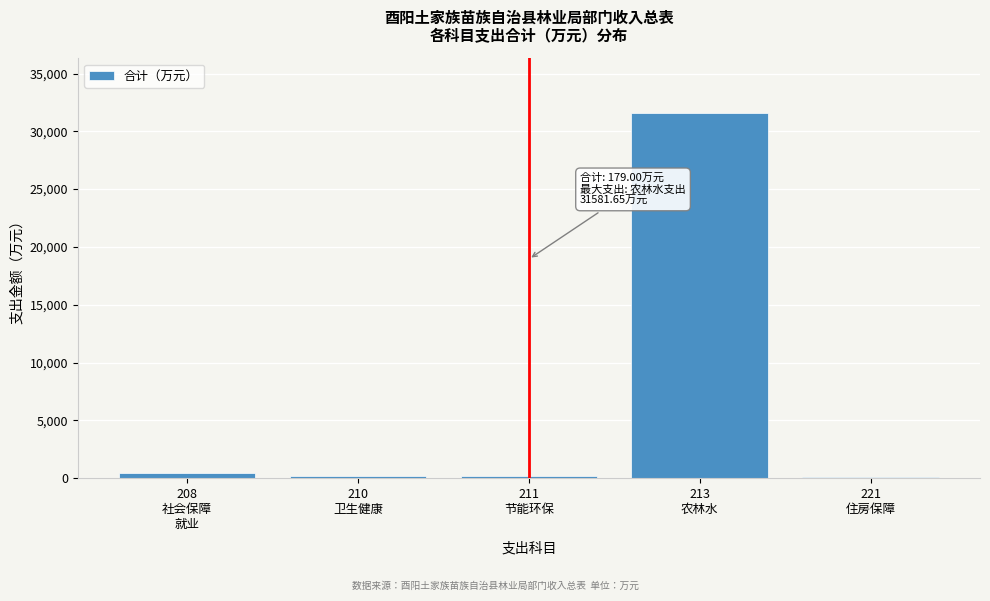

What is the maximum value shown in the chart?

31581.6